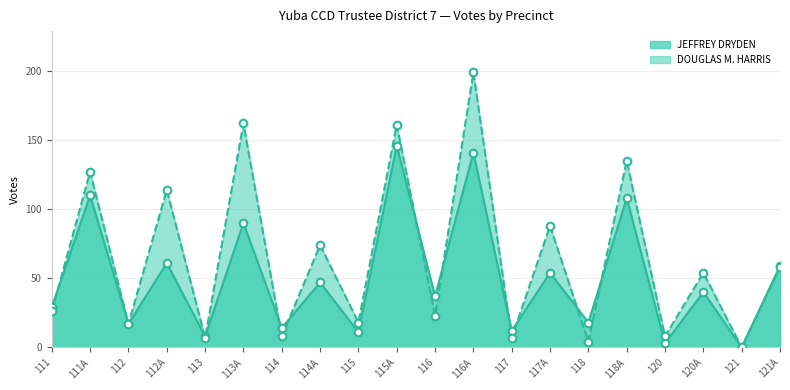

What are all the series names shown in the legend?

JEFFREY DRYDEN, DOUGLAS M. HARRIS